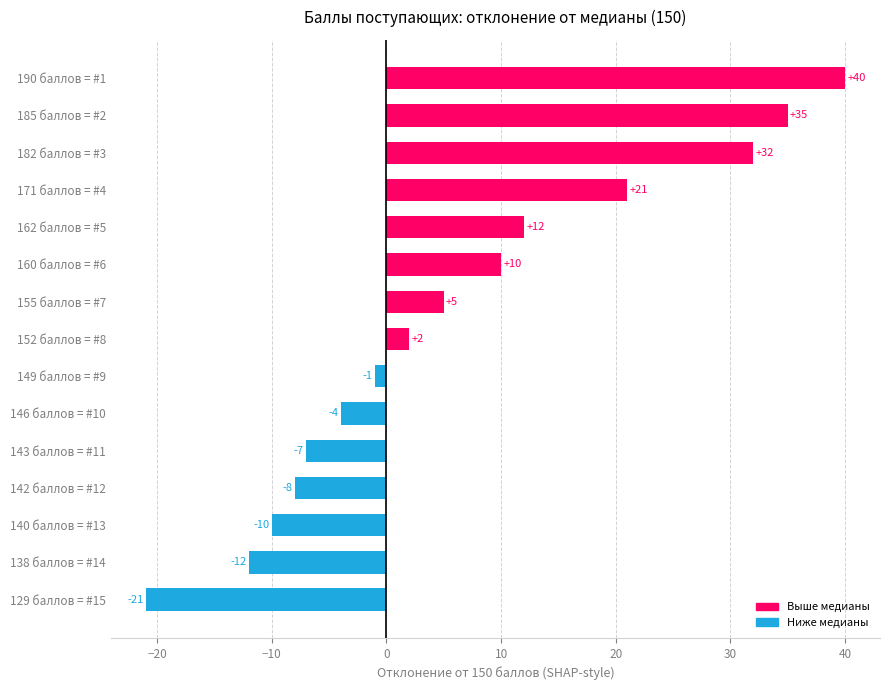

Which label corresponds to the largest value in the chart?

190 баллов = #1